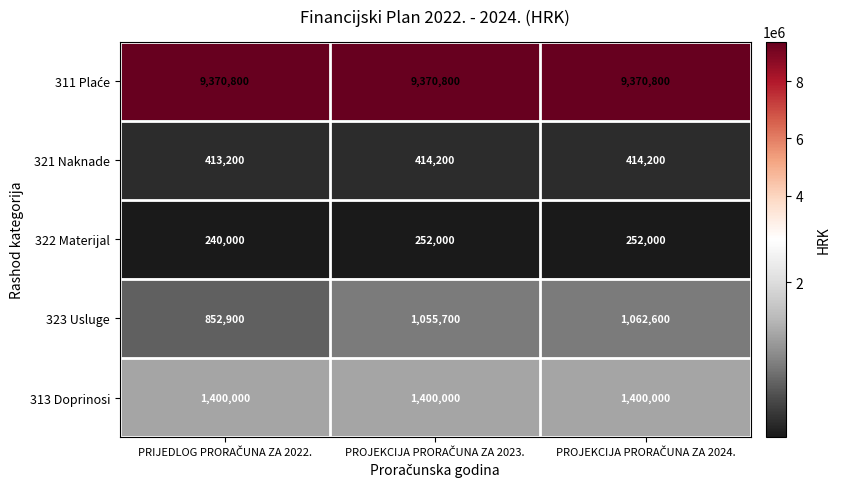

How many series are shown in this chart?

5